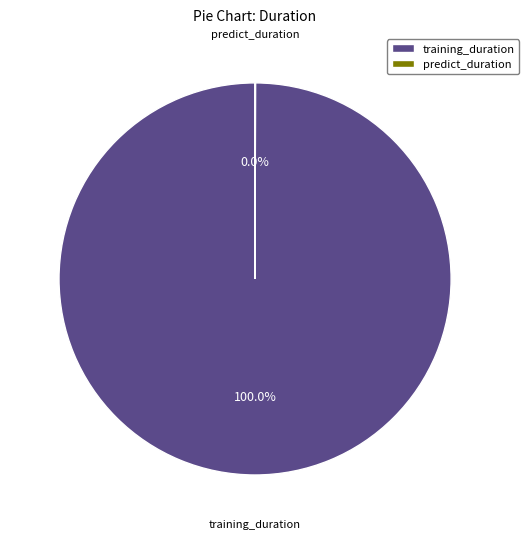

Which slice represents more than half of the pie?

training_duration